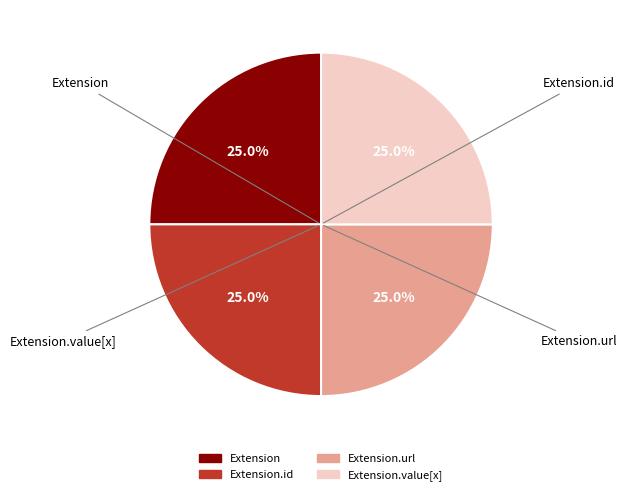

Does any single category account for the majority?

No